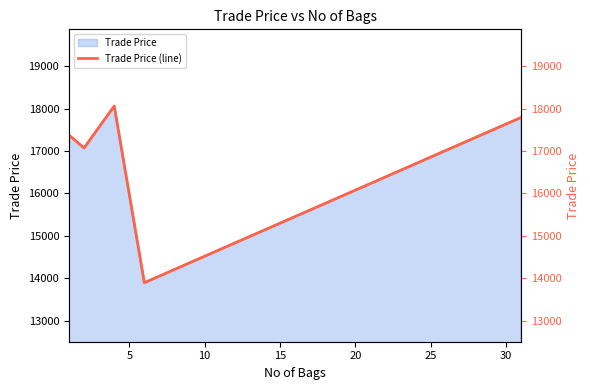

How many values exceed 17372?

3